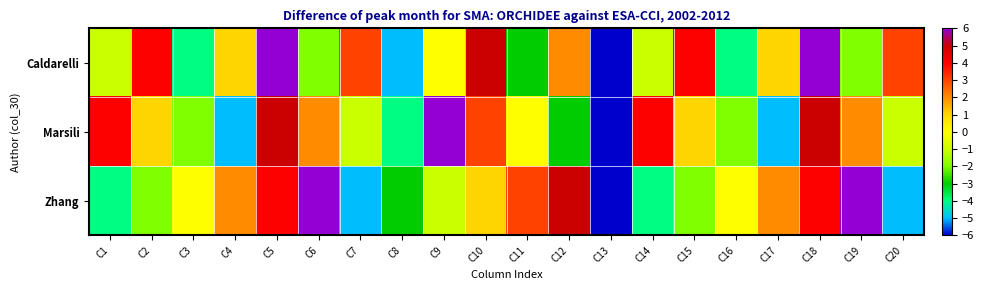

What is the minimum value shown in the chart?

-6